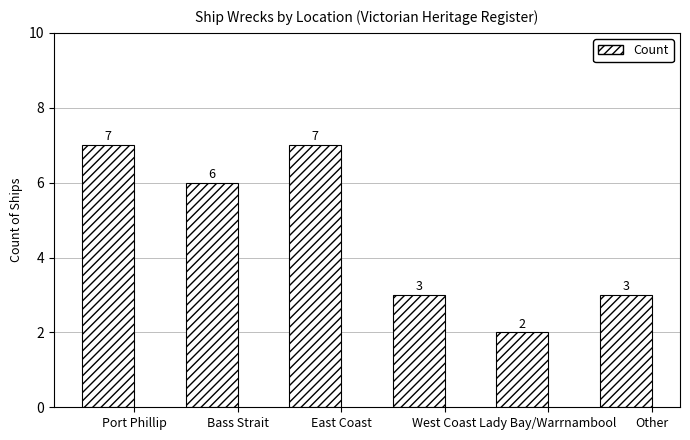

Reading left to right, transcribe all the data shown in this chart.

Port Phillip=7	Bass Strait=6	East Coast=7	West Coast=3	Lady Bay/Warrnambool=2	Other=3